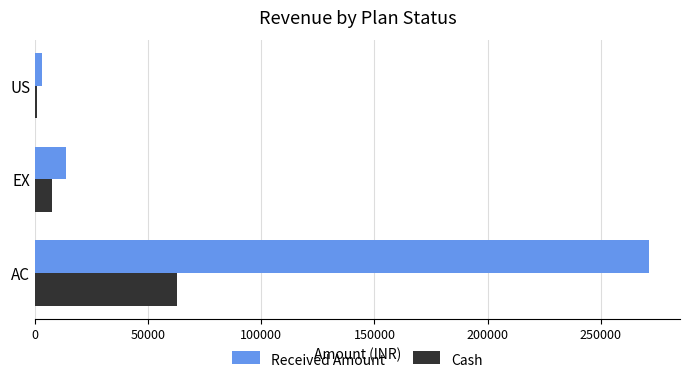

What is the maximum value for Cash?

62700